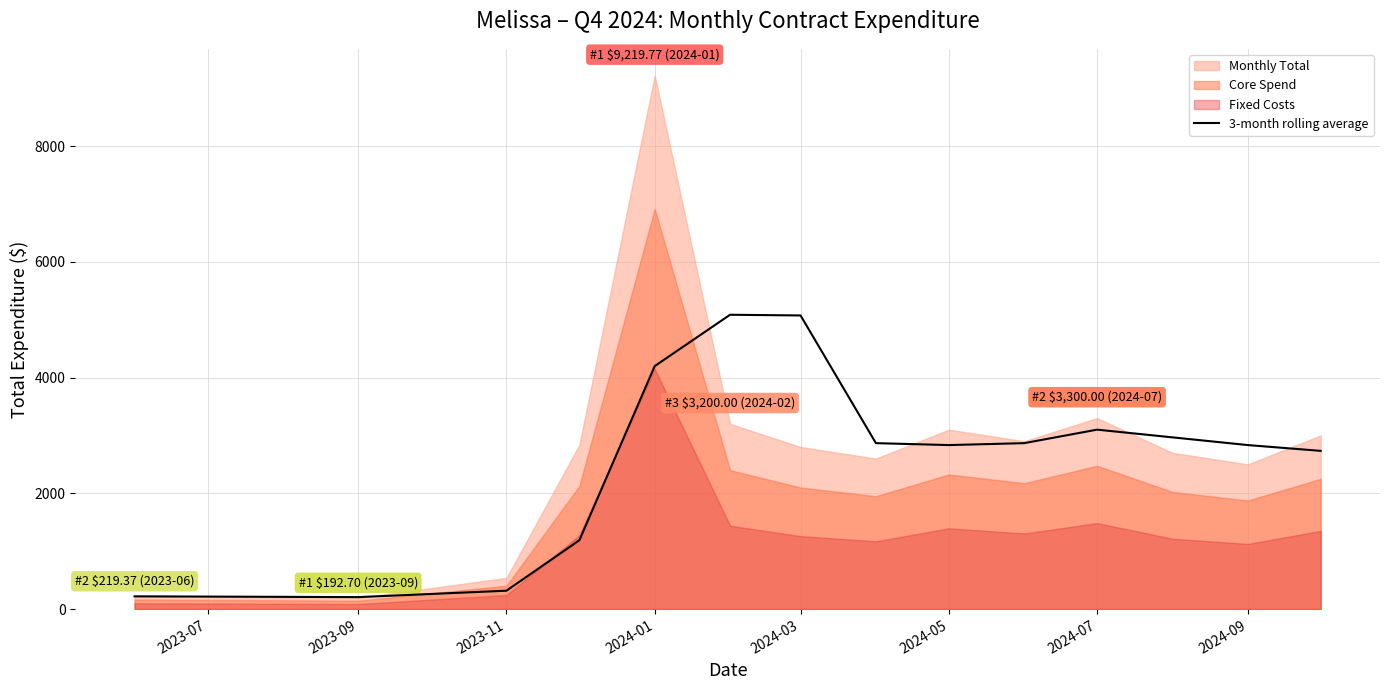

What is the label of the 13th point from the right?

2023-09